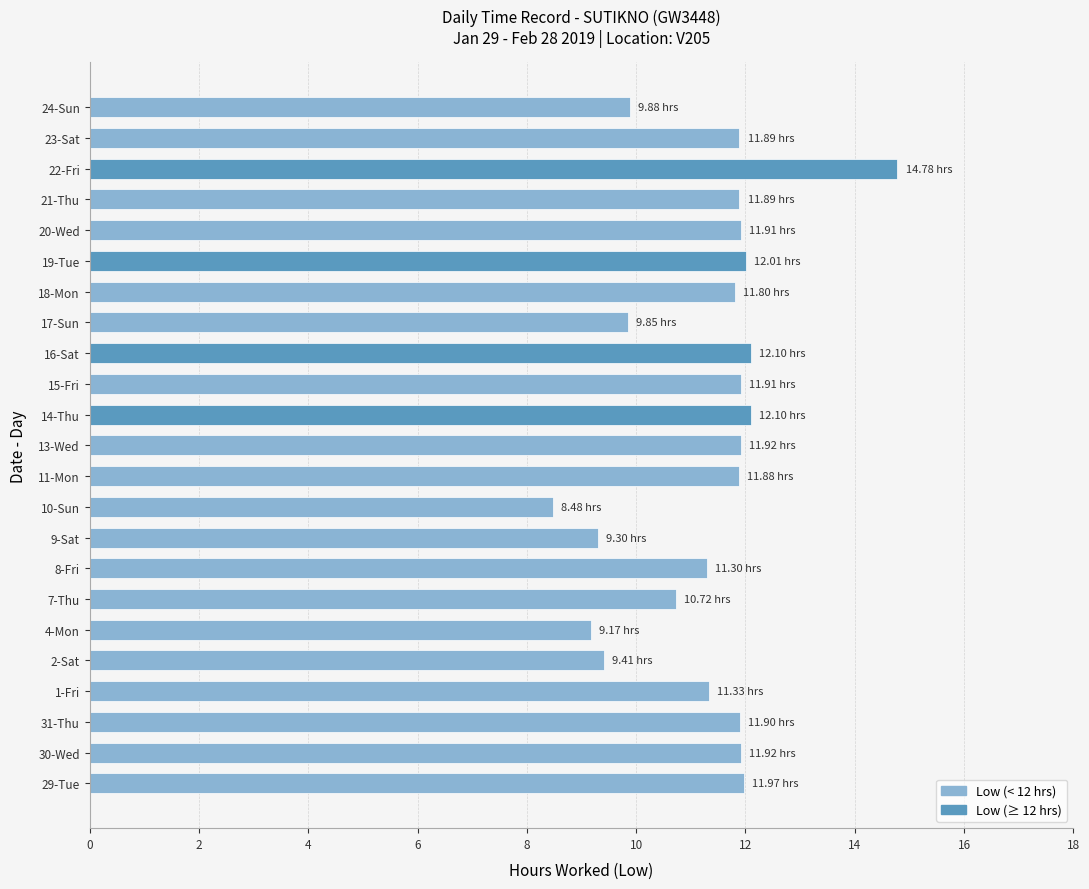

What is the average value?

11.3